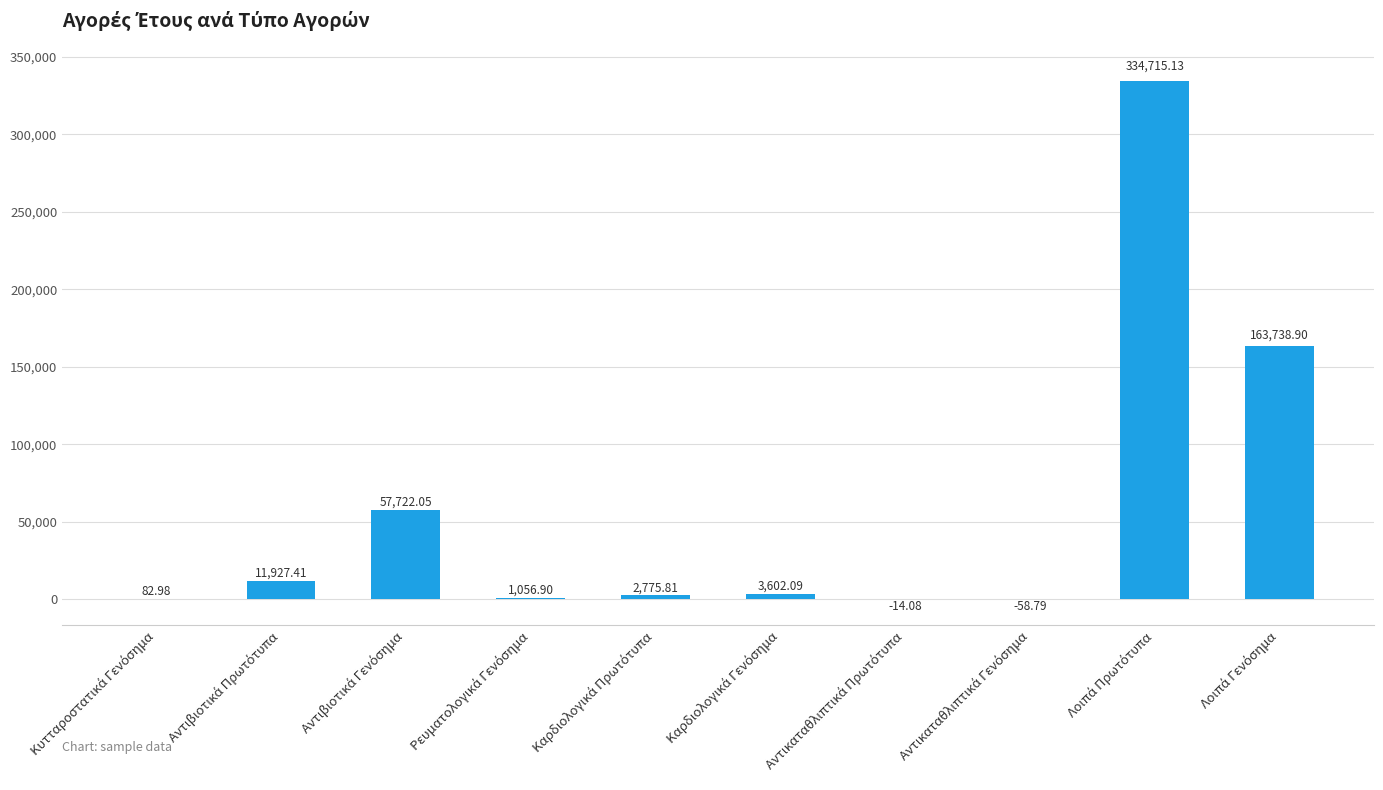

What is the sum of all values?

575548.4